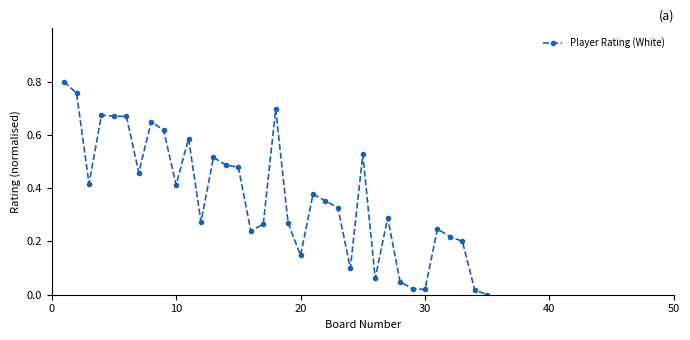

True or false: there are more than 2 points higher than both neighbors.

True